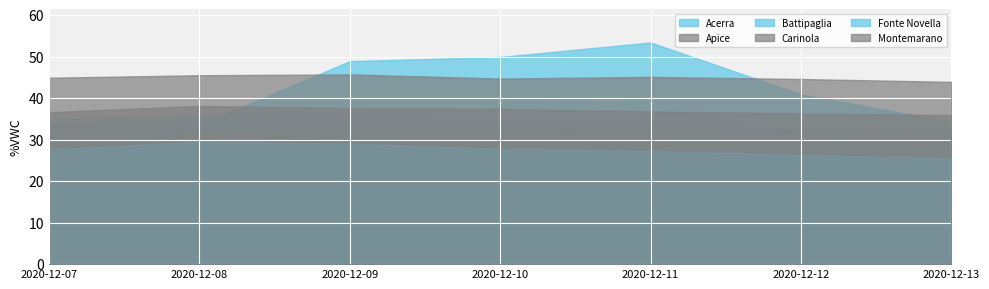

What is the highest value of the Fonte Novella series?

29.5